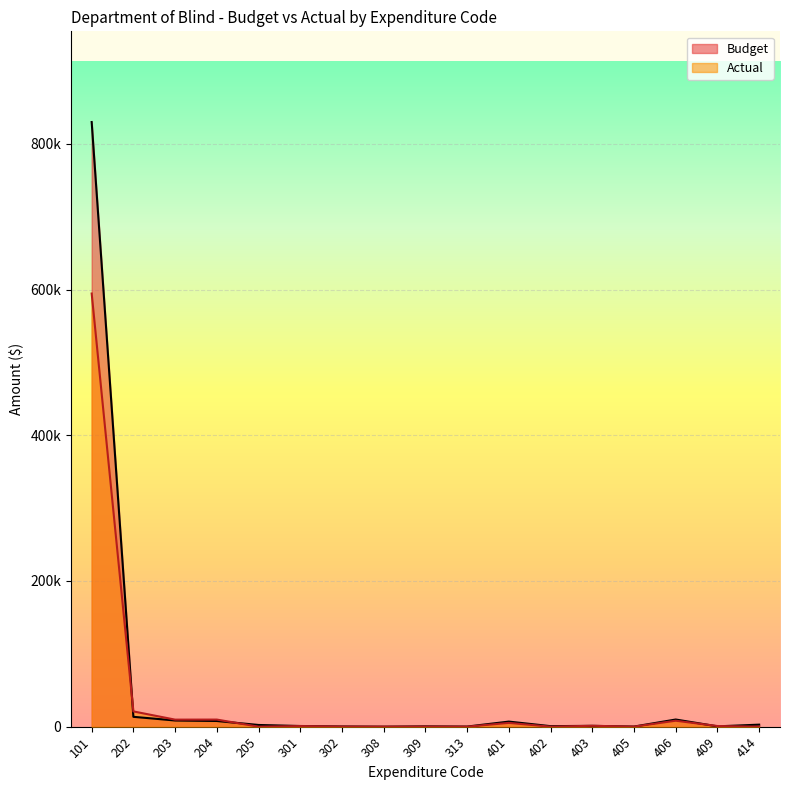

Reading left to right, transcribe all the data shown in this chart.

Budget: 829956.0	13536.0	8500.0	7818.0	2341.0	941.0	295.0	20.0	450.0	150.0	6979.0	723.0	1169.0	152.0	9829.0	460.0	2787.0
Actual: 594581.5	20971.0	9673.1	9756.0	0.0	818.8	122.6	13.6	109.1	0.0	5213.9	0.0	1199.4	70.7	8190.3	911.4	2.8